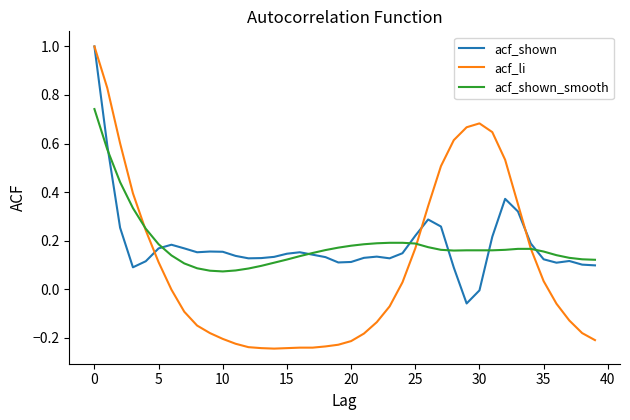

Which series has the largest range (max minus min)?

acf_li